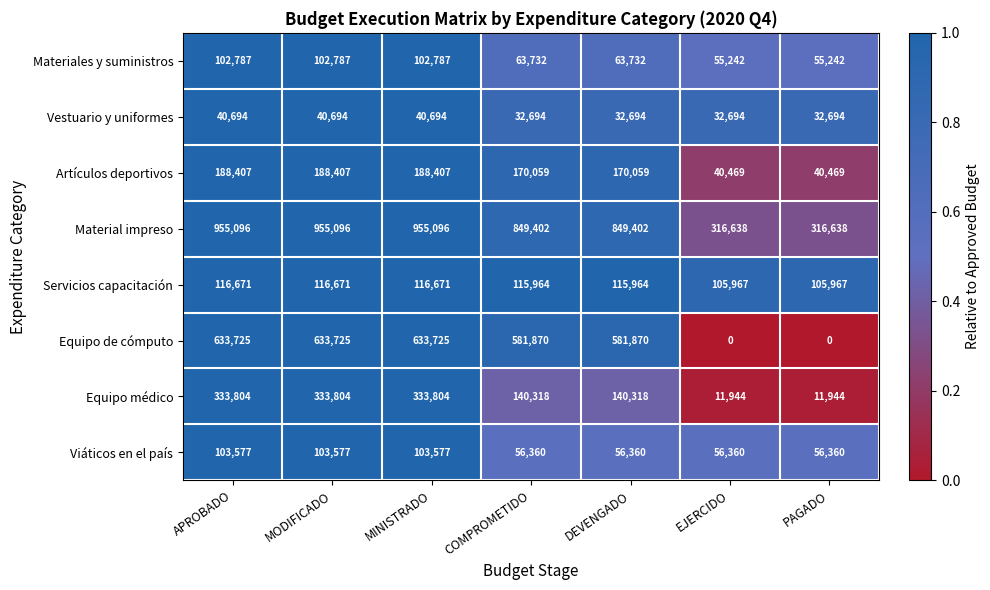

What is the maximum value for Viáticos en el país?

103577